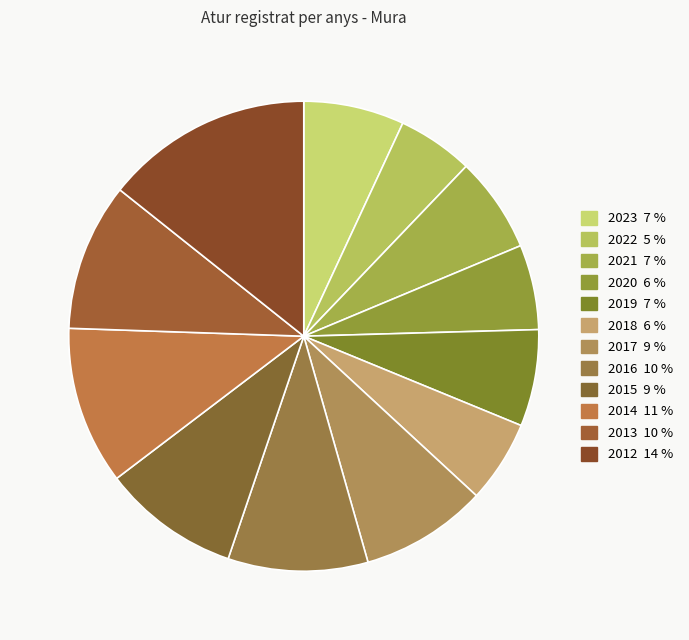

The 2012 slice represents 1% of the pie. True or false?

False